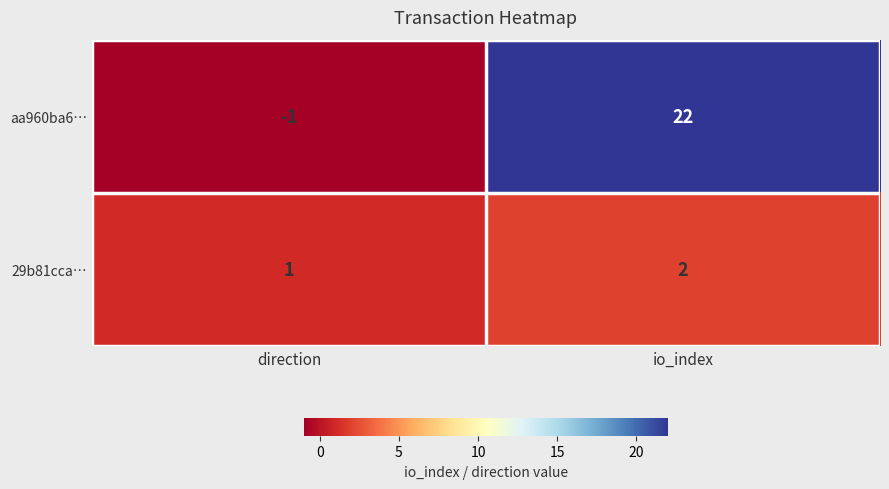

List the labels in order of 29b81cca… value, smallest first.

direction, io_index